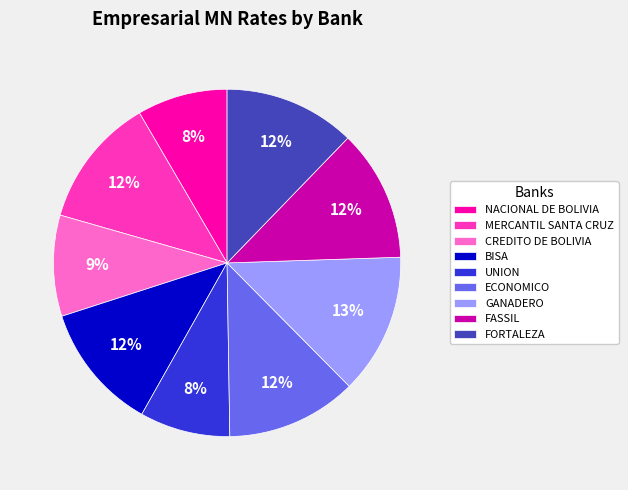

Does any single category account for the majority?

No